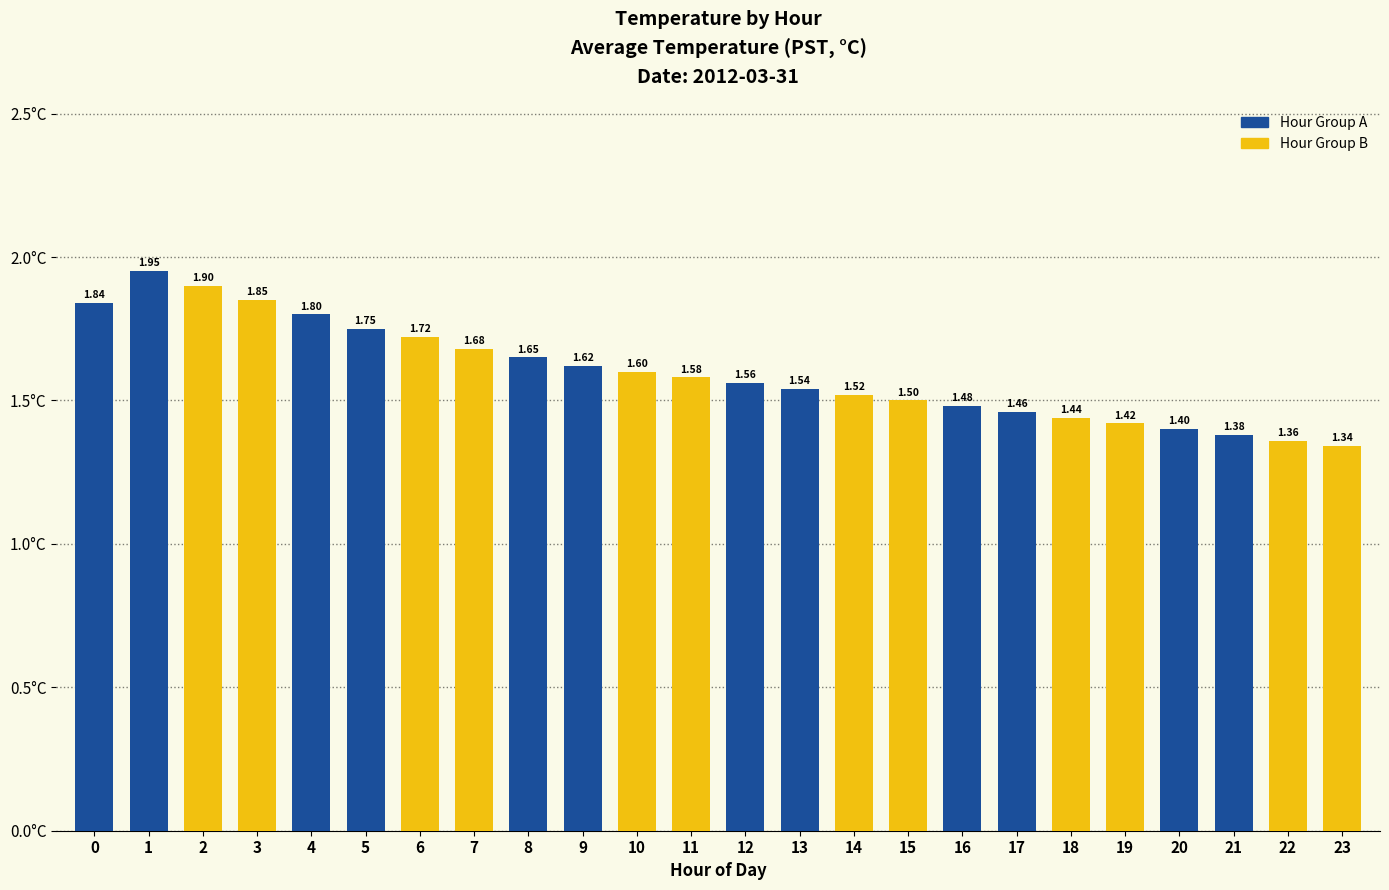

Which category has the highest value across all series?

1